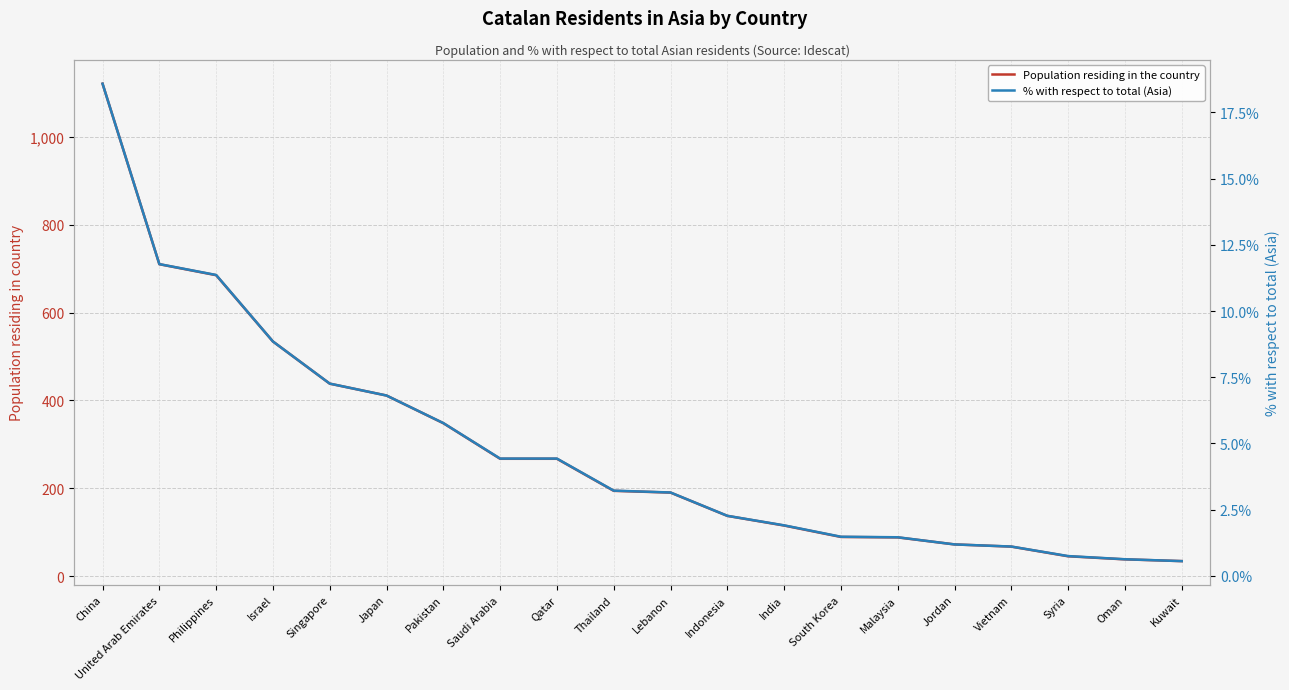

What is the value of the % with respect to total (Asia) point at the 7th from the left?

5.8